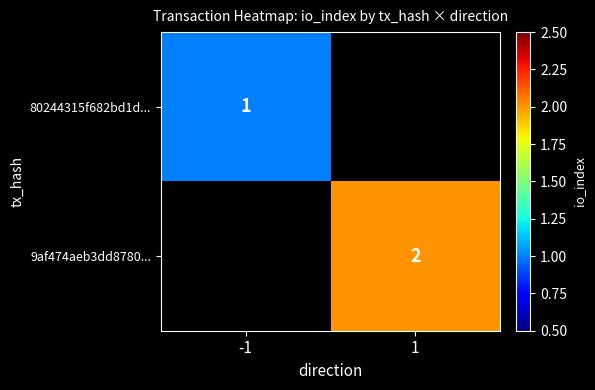

The value of 9af474aeb3dd8780... at 1 is 2. True or false?

True